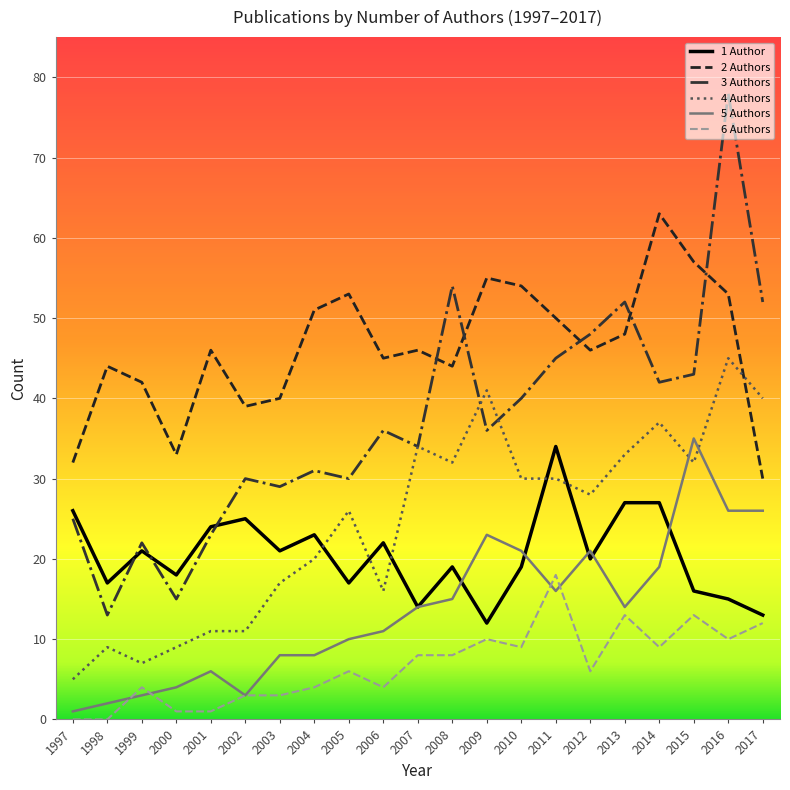

How many lines are shown in the chart?

6